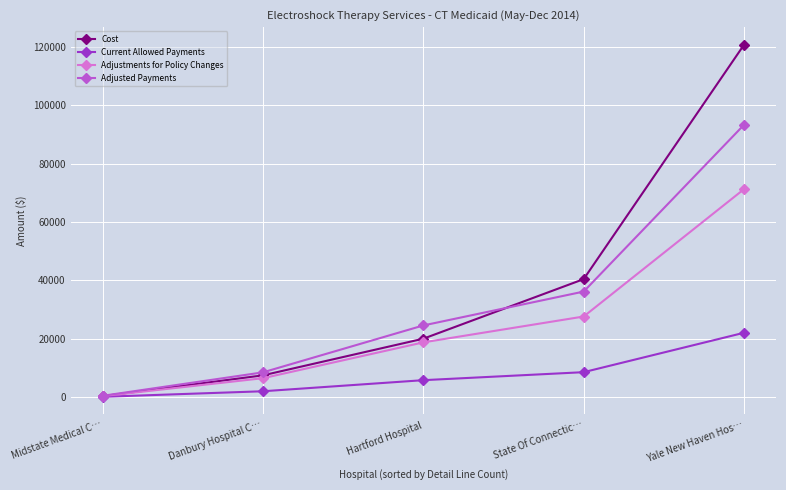

At which category is the sum across all series the highest?

Yale New Haven Hos…